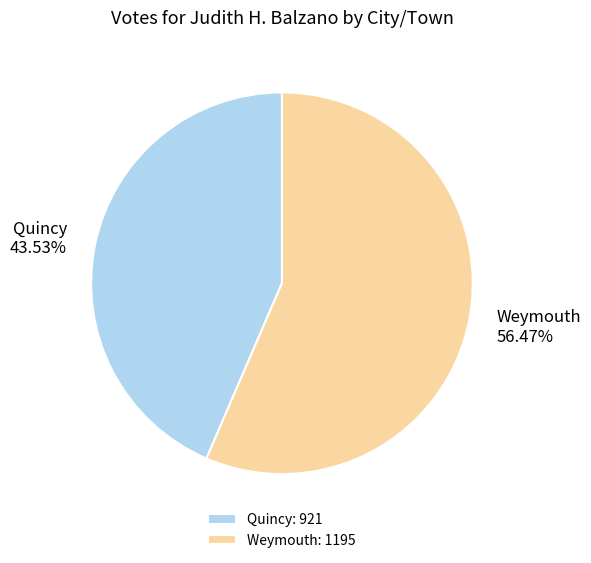

Count the number of slices in the pie.

2